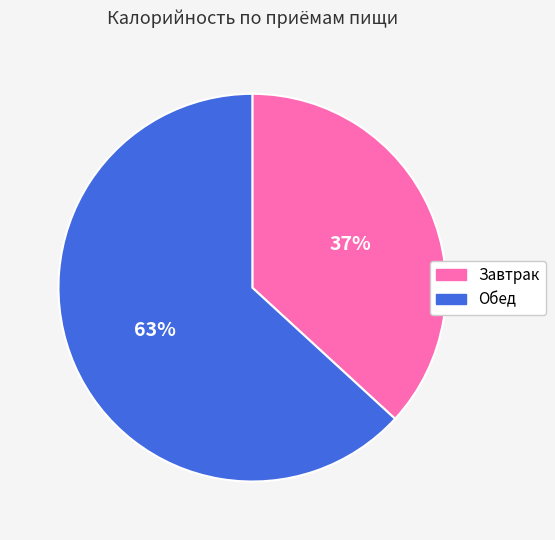

Between Завтрак and Обед, which is larger?

Обед